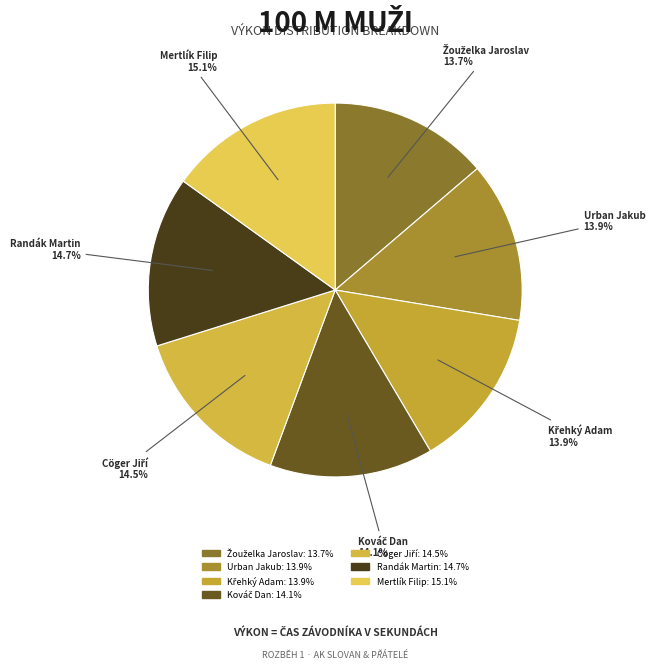

Is there a majority slice in this chart?

No